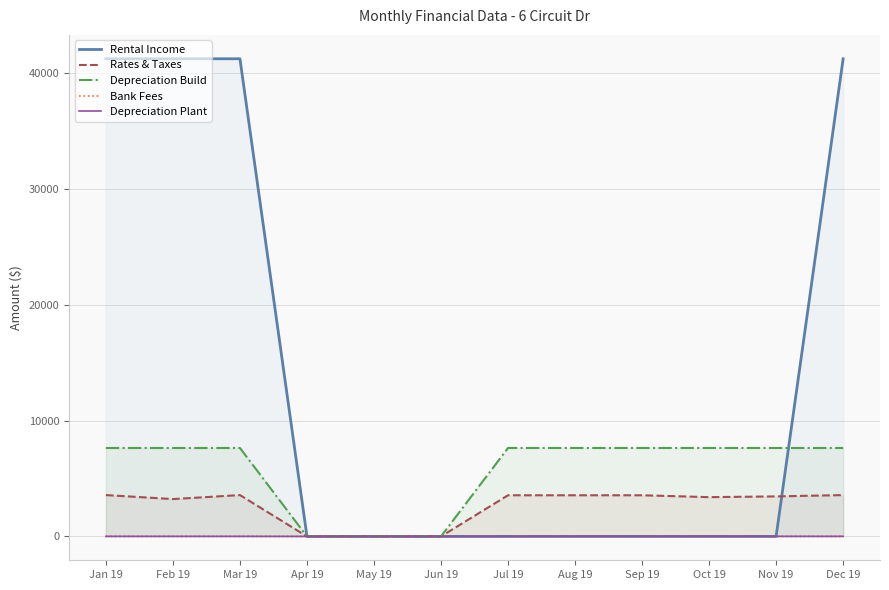

Which series has the largest range (max minus min)?

Rental Income